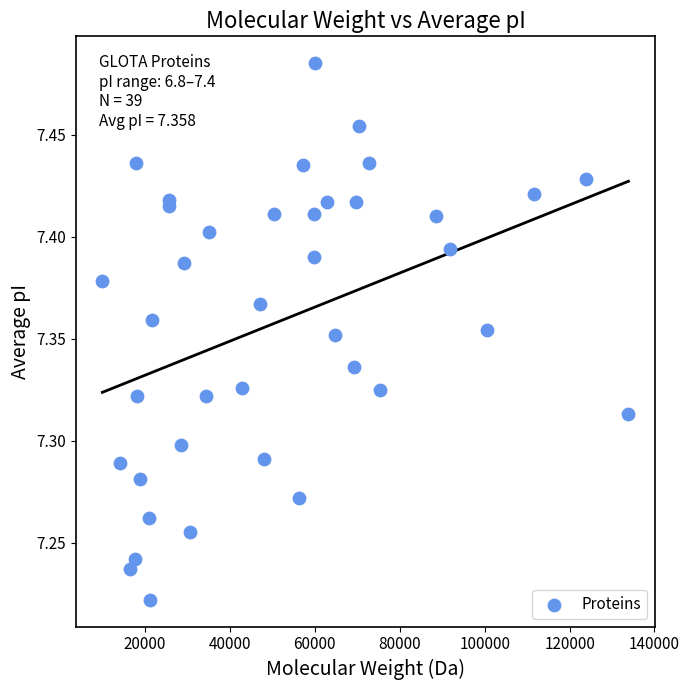

What is the range of Y values (max minus min)?

0.3